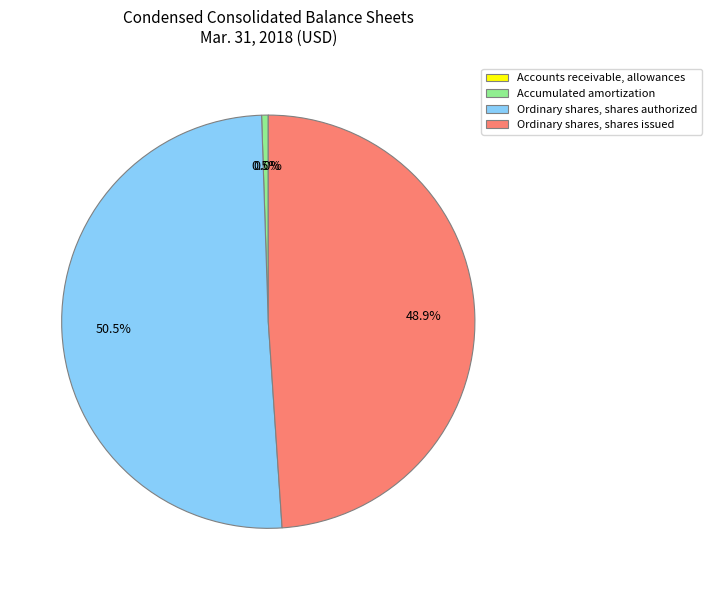

Is there a majority slice in this chart?

Yes